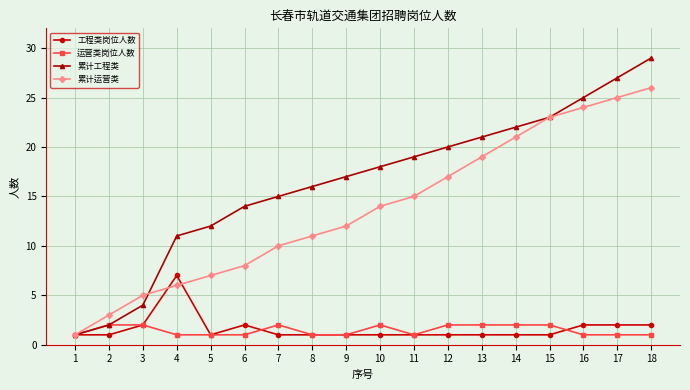

What is the maximum value for 累计工程类?

29